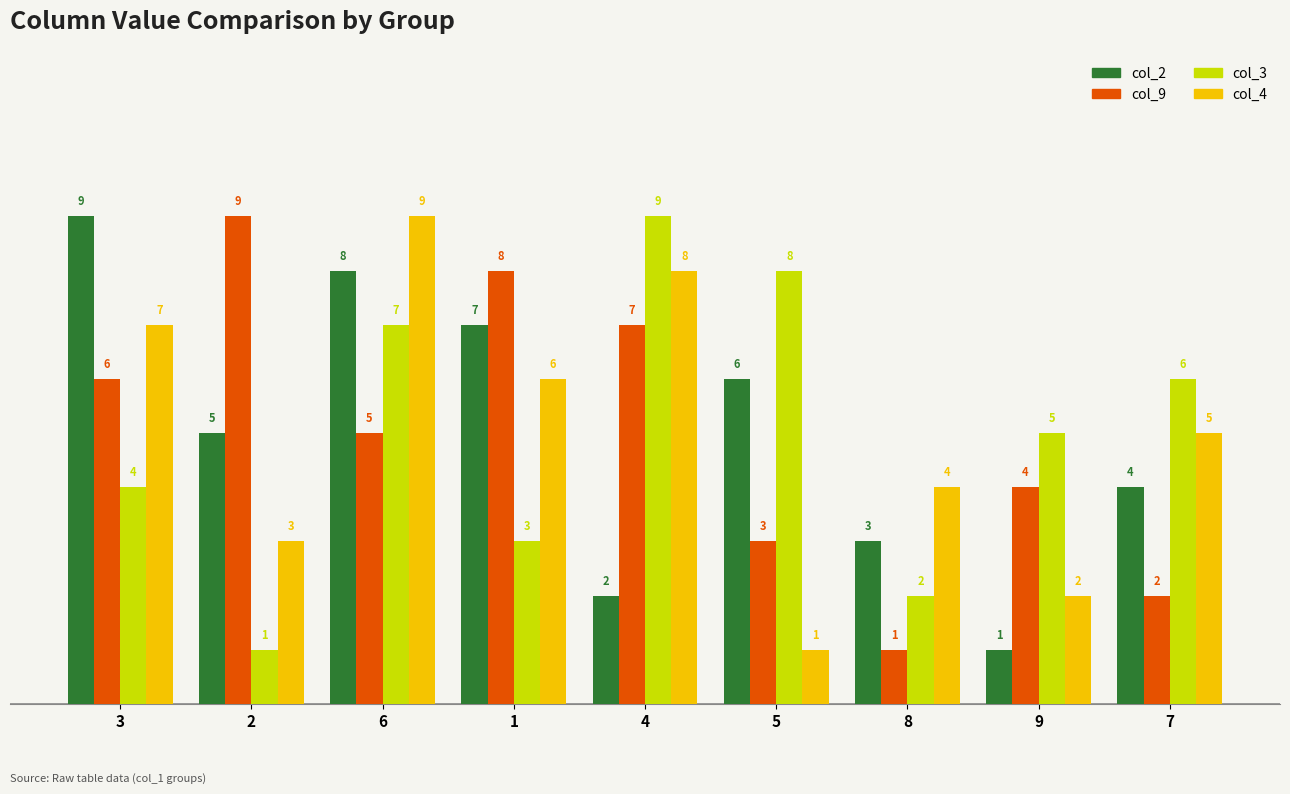

Is it true that col_3 equals 4 at 3?

True